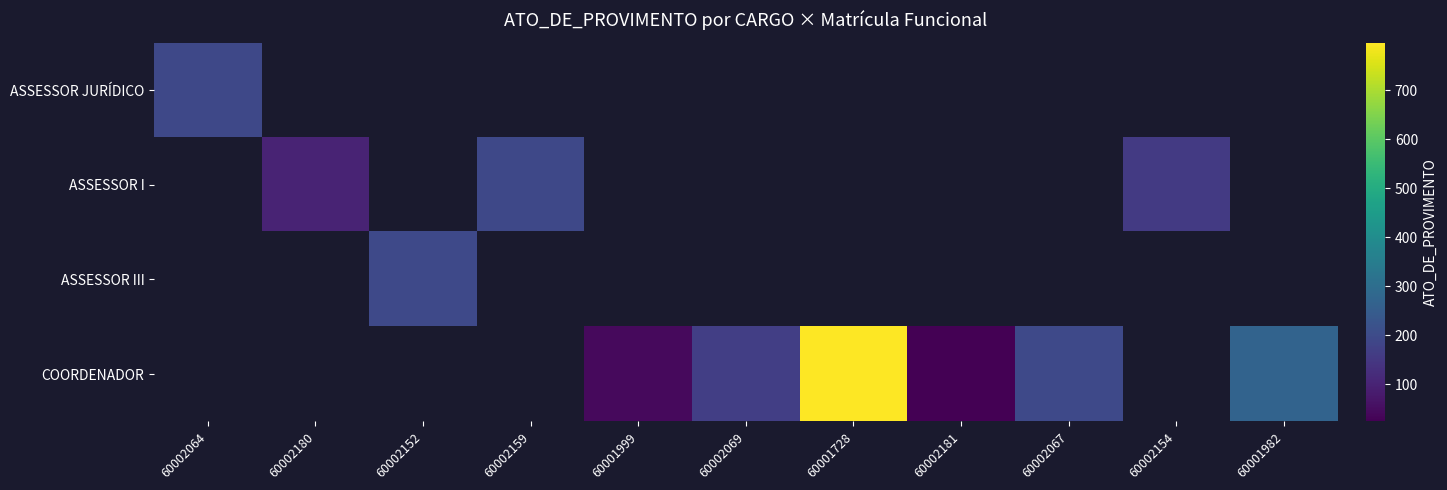

How many values in COORDENADOR are above zero?

6